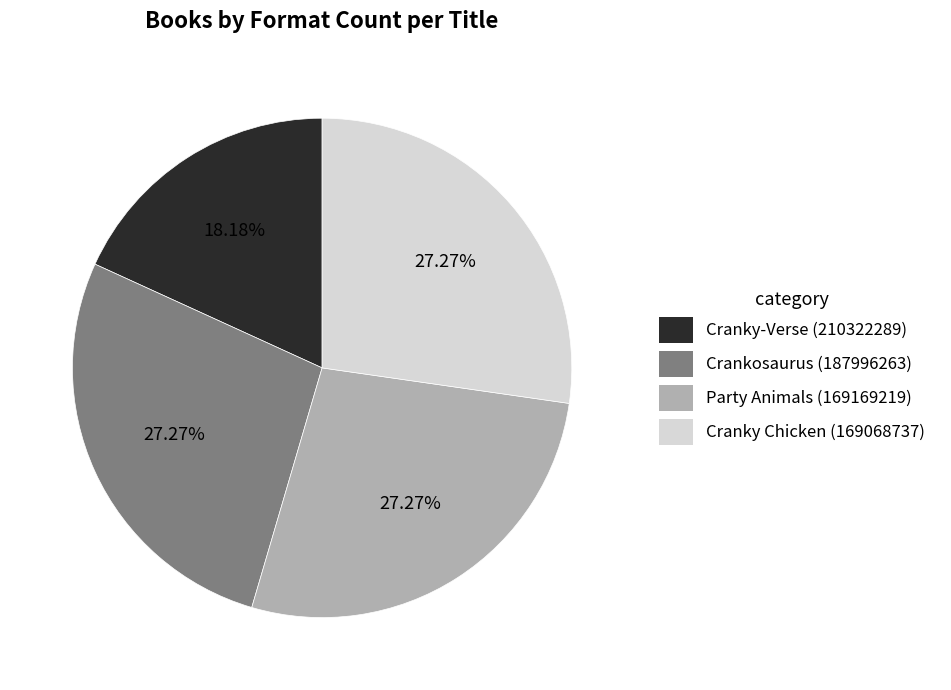

Combined, do Party Animals (169169219) and Cranky Chicken (169068737) account for over 50%?

Yes